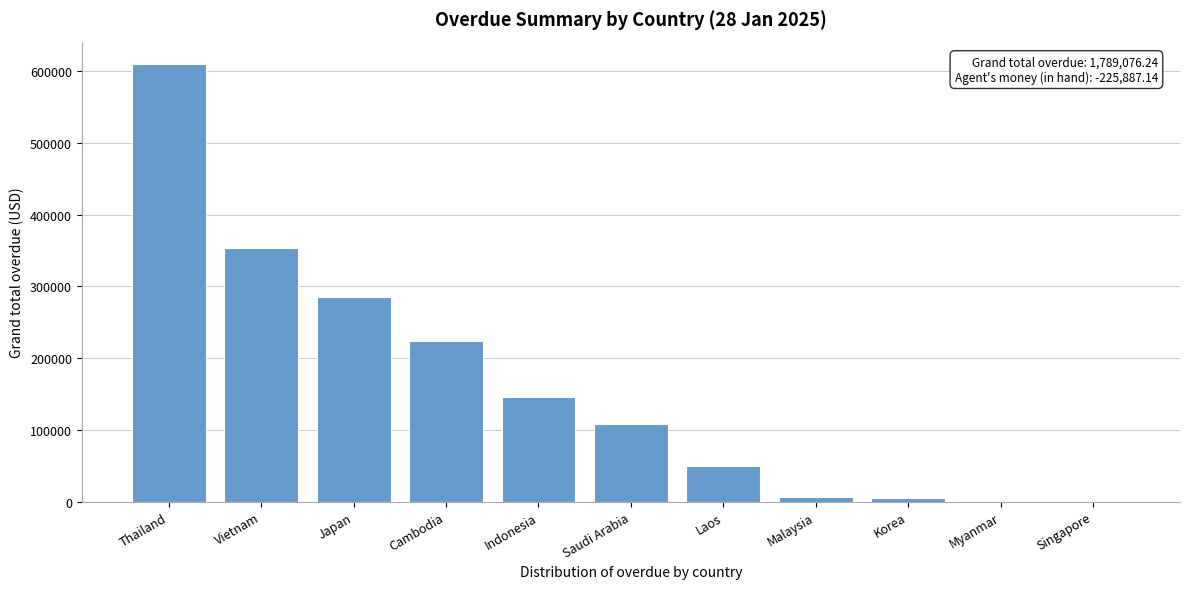

Which category has the highest value across all series?

Thailand